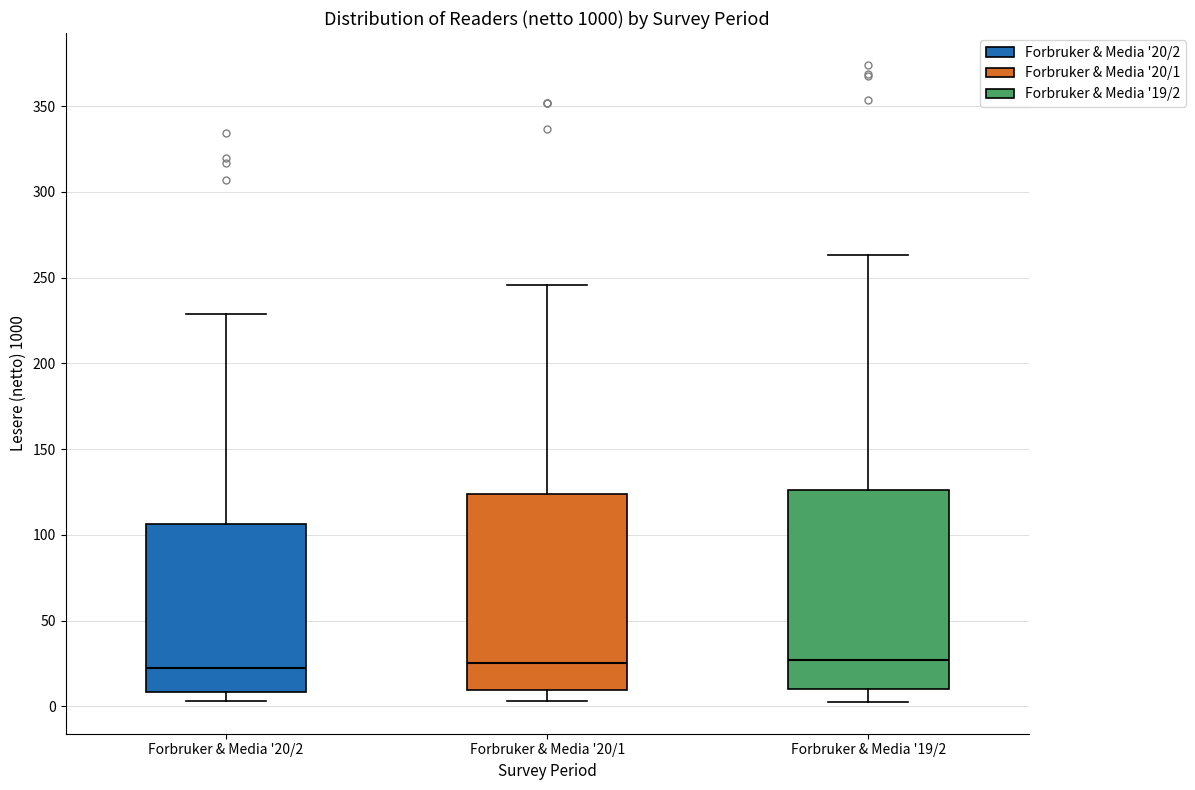

Where does the median line of the box for Forbruker & Media '20/1 sit on the y-axis? The values are not printed on the chart, so give them approximately, as read against the axis.

25